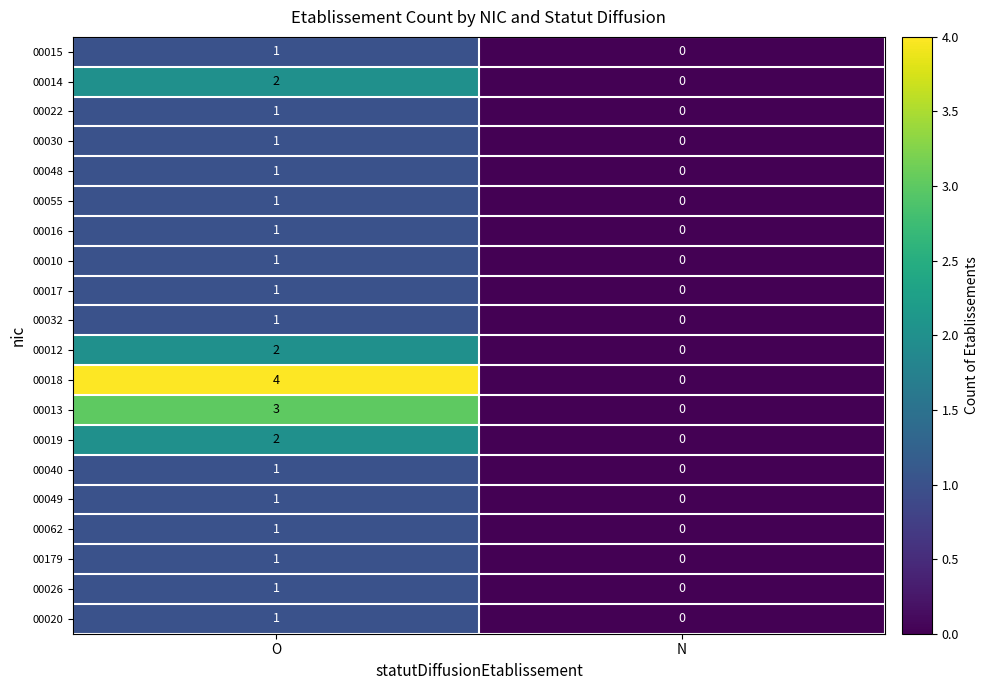

At which label is 00013 closest to 1?

N